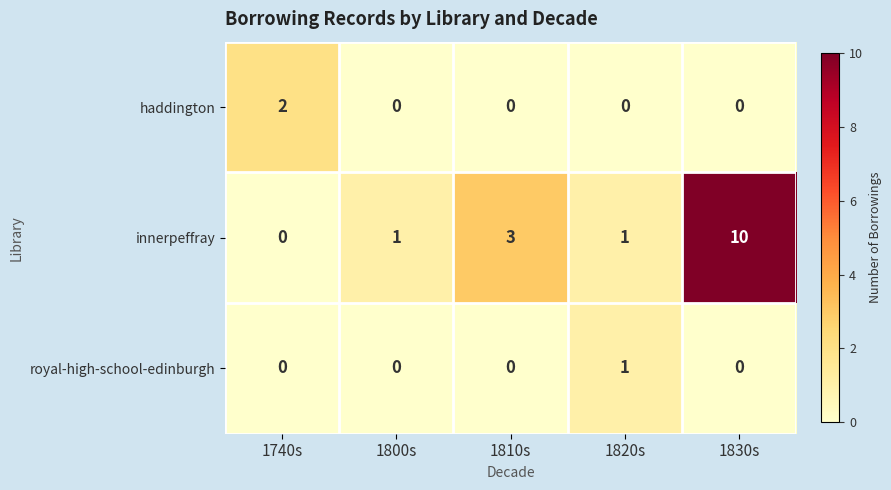

Which series has the largest total across all categories?

innerpeffray